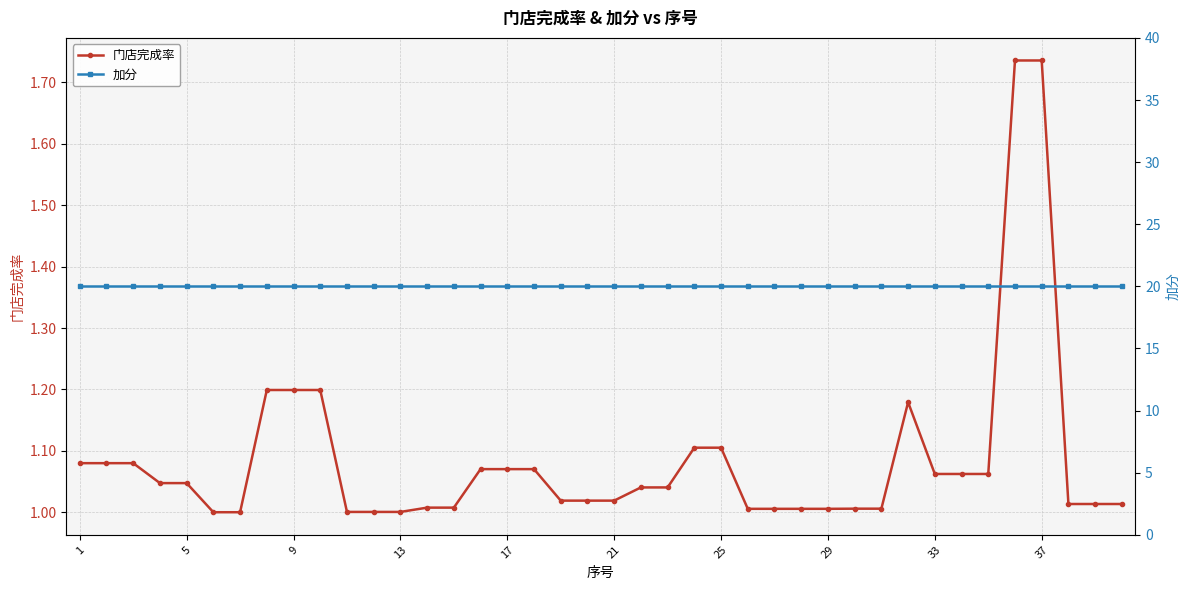

Is the value of 加分 at 33 greater than the value of 门店完成率 at 9?

Yes